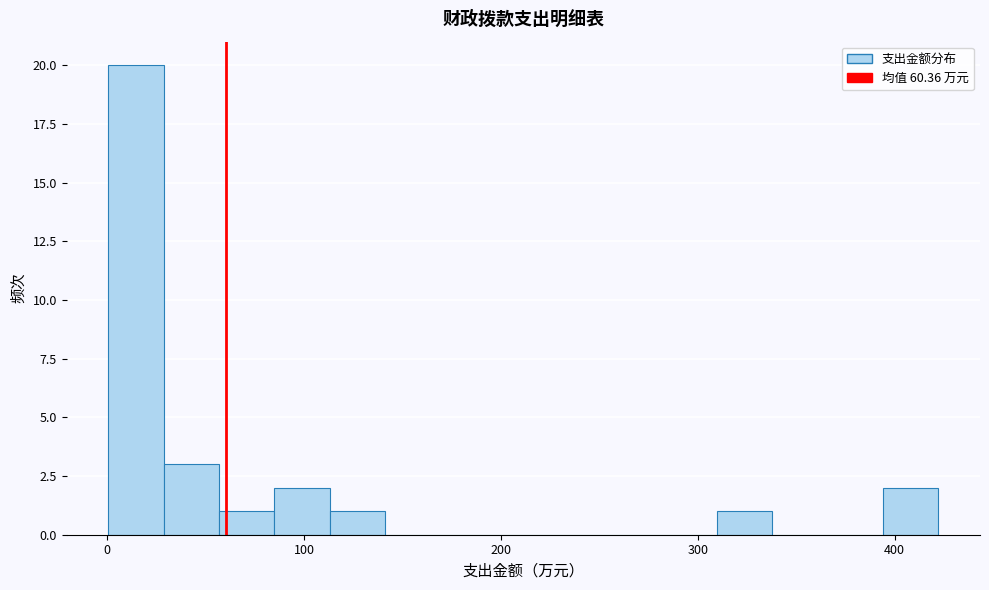

Around what value on the x-axis is the tallest bar? Give the approximate position of its centre, as read against the axis.

10